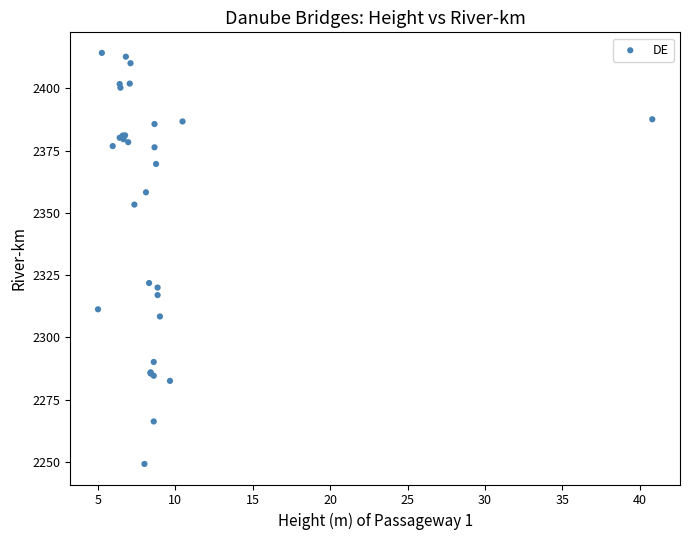

What Y value in the scatter plot is closest to 2331?

2321.8